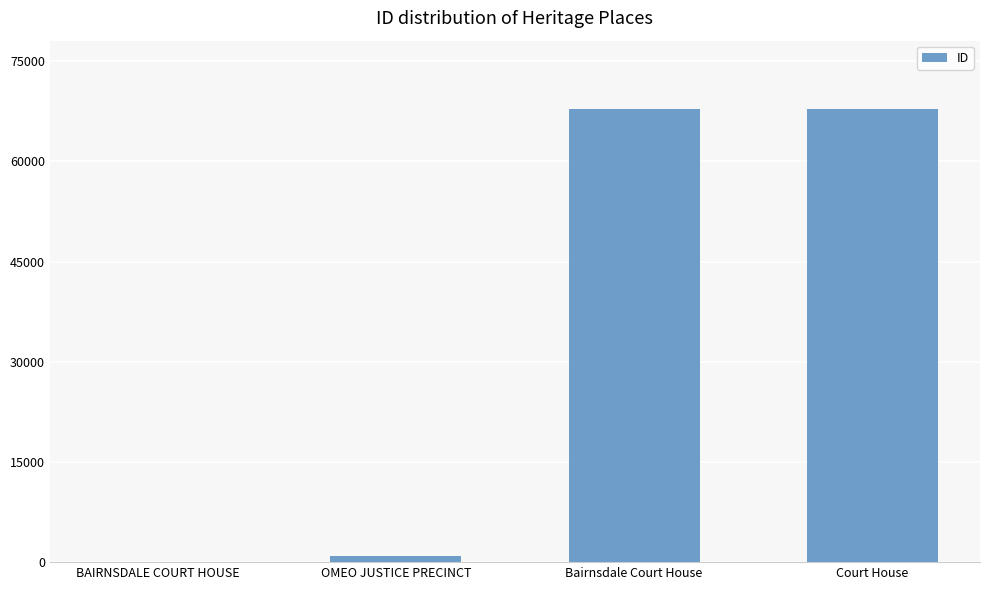

Between OMEO JUSTICE PRECINCT and Court House, which is larger?

Court House